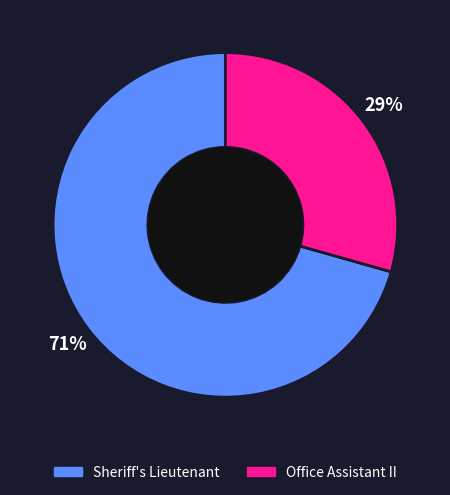

Combined, do Sheriff's Lieutenant and Office Assistant II account for over 50%?

Yes